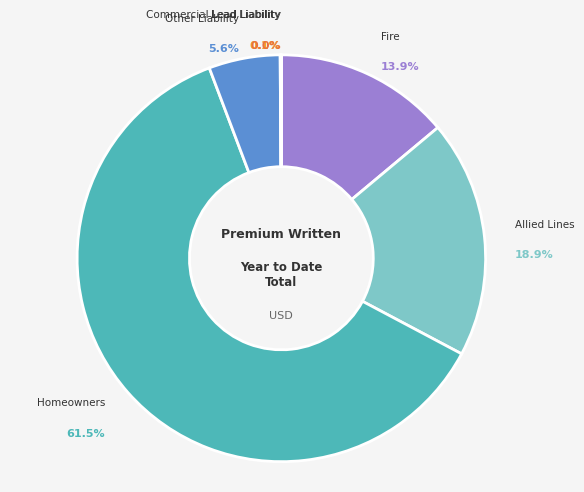

Does any single category account for the majority?

Yes